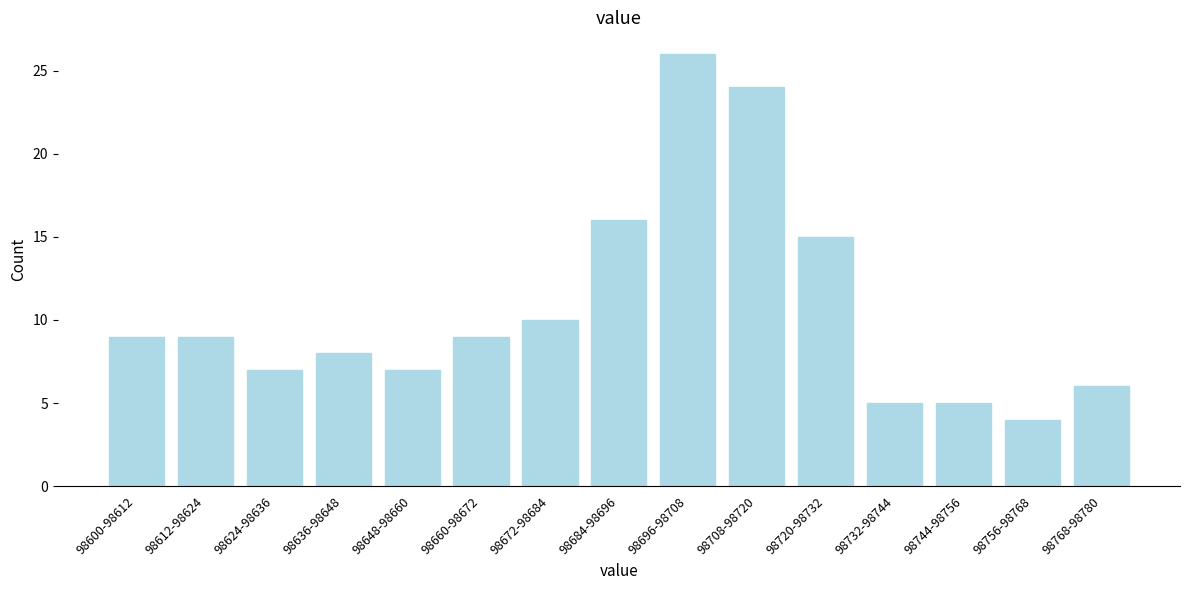

Reading left to right, extract all data points from this chart.

9	9	7	8	7	9	10	16	26	24	15	5	5	4	6